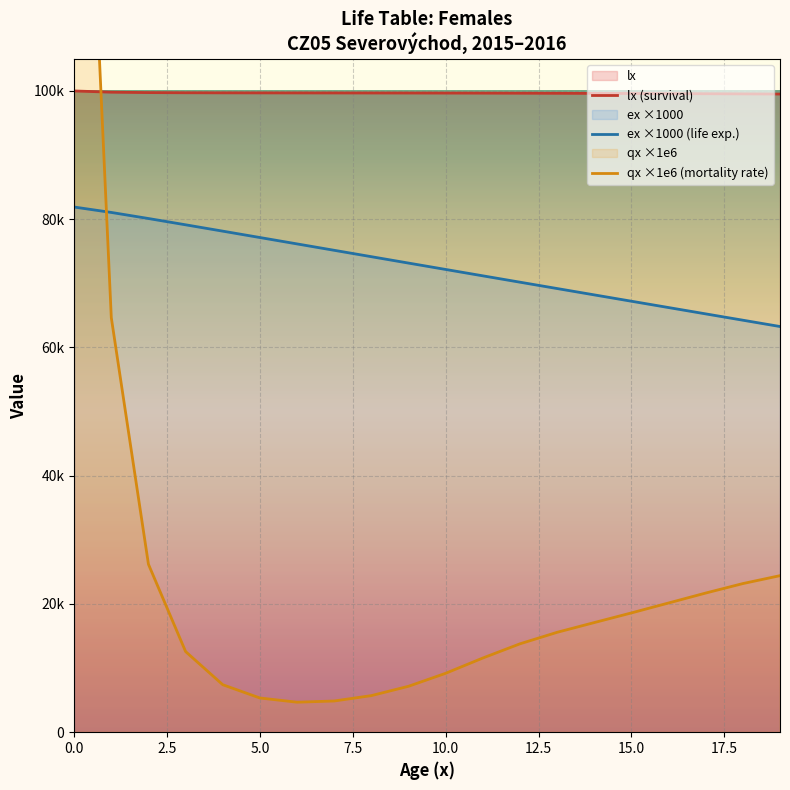

The value of lx (survival) at 15 is 37144.1. True or false?

False